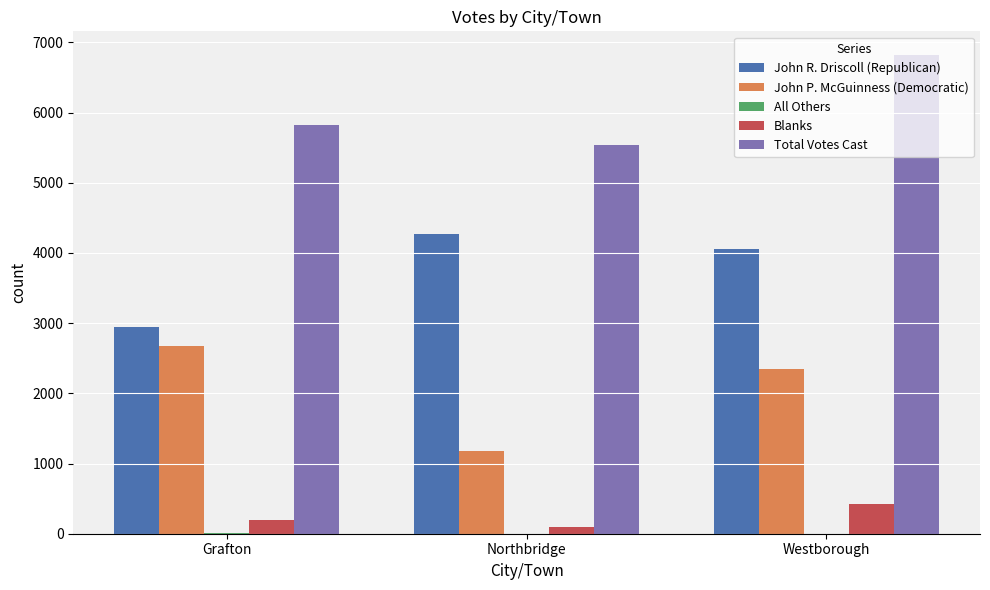

Where is John P. McGuinness (Democratic) nearest to the value 1923?

Westborough